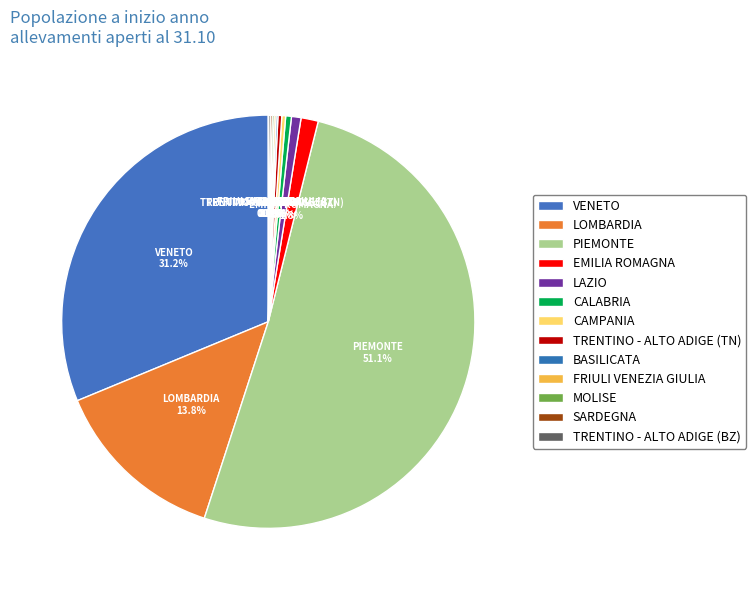

Which slice is the smallest?

BASILICATA